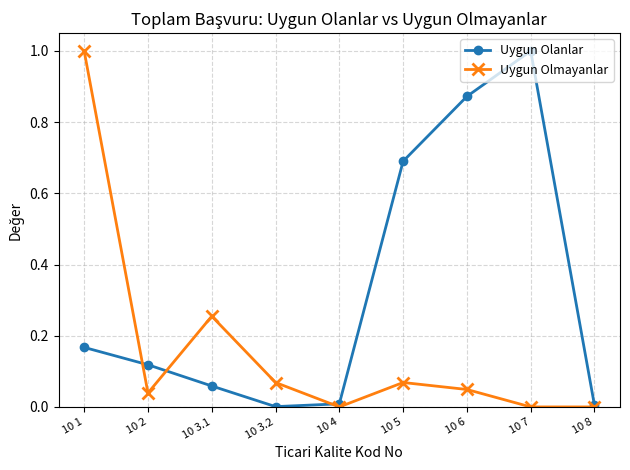

What is the spread (max minus min) of values at 10 5?

0.6